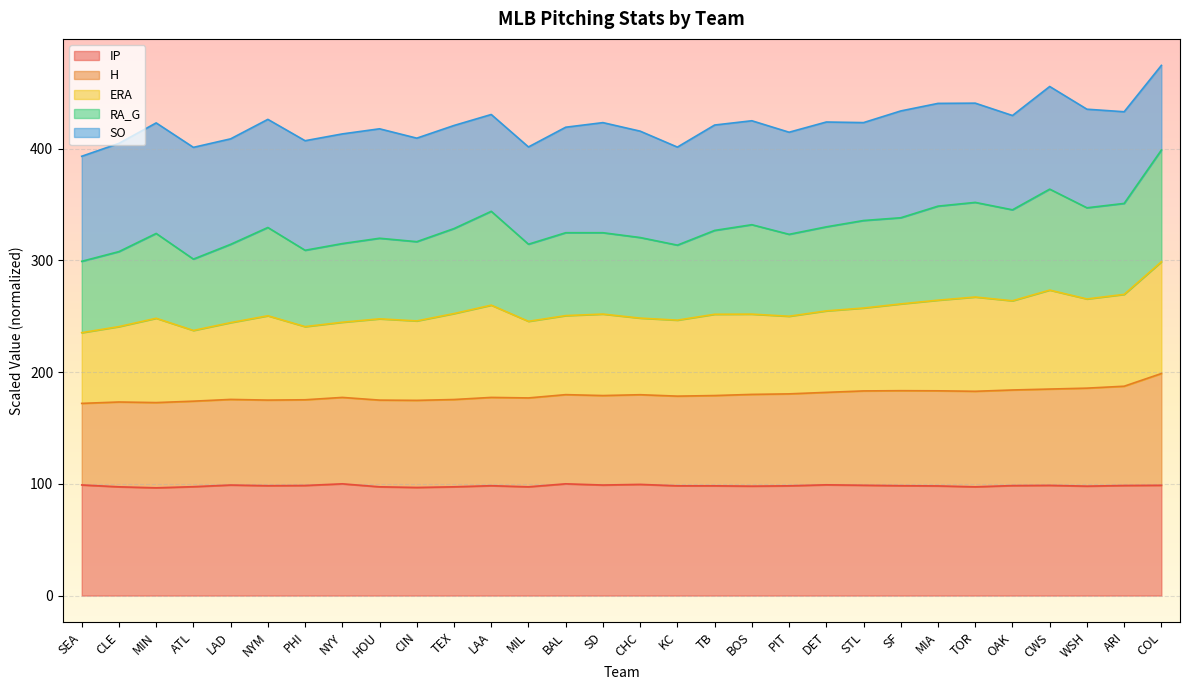

What is the total value across all series at COL?

474.4